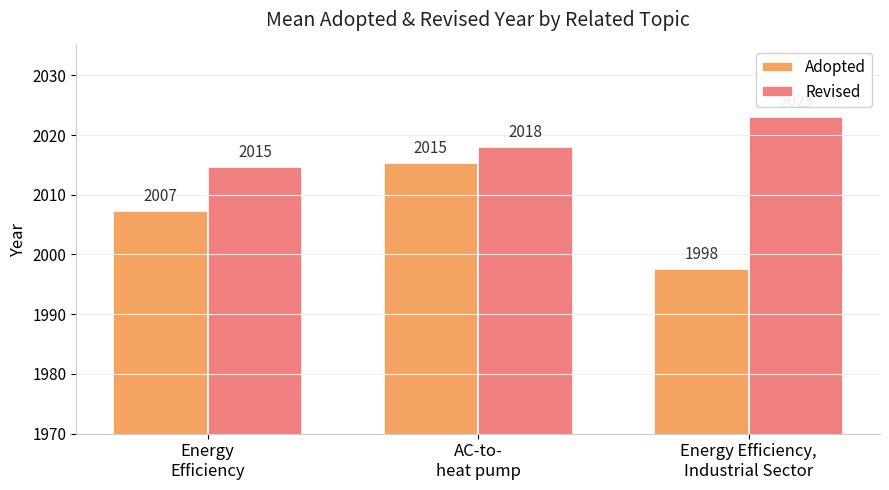

What is the difference between the Revised values at Energy
Efficiency and AC-to-
heat pump?

3.4